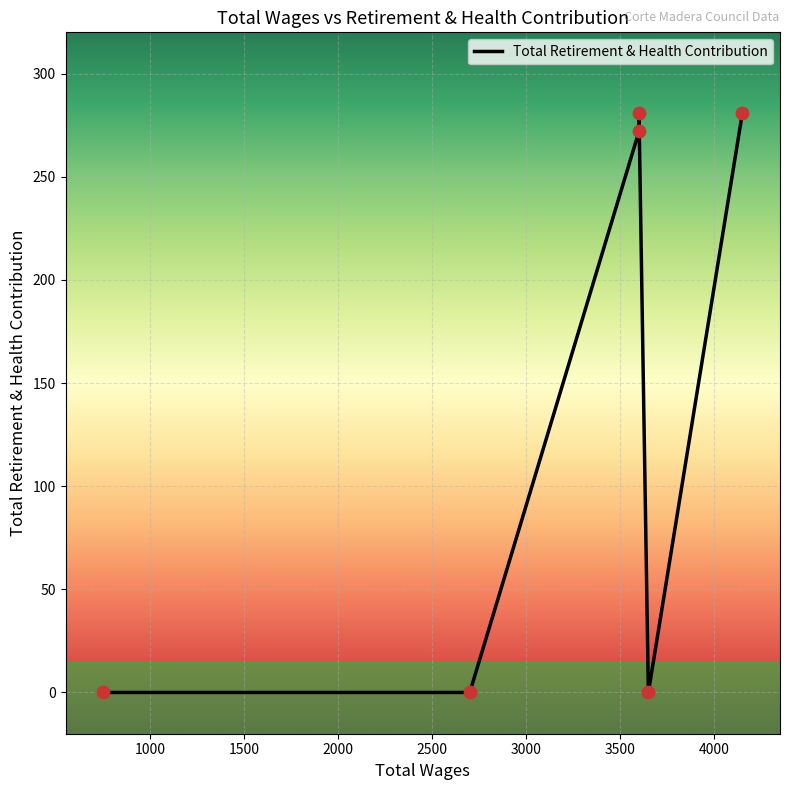

Between 3600.0 and 4150.0, which is larger?

4150.0